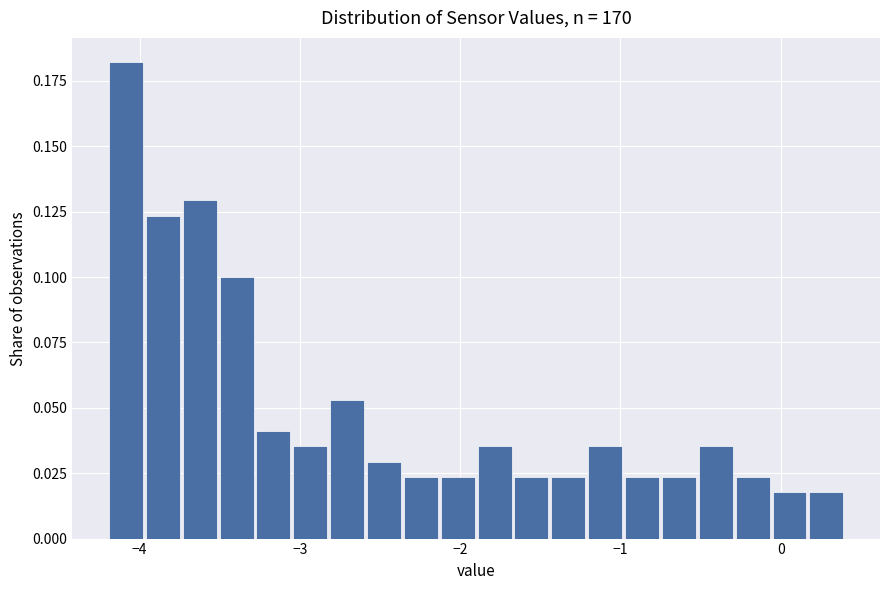

Read against the x-axis, roughly where is the centre of the tallest bar?

-4.1